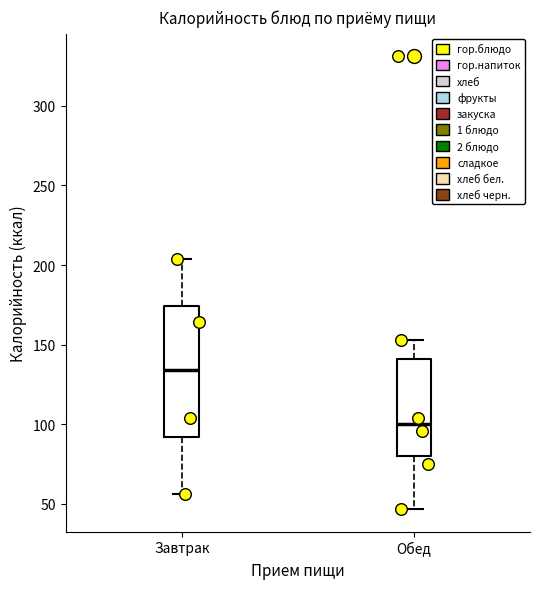

Reading left to right, transcribe this box plot: for each box, give where its median line is, the range the box spans, and where its two whiskers end, as read against the y-axis. The values are not printed on the chart, so give them approximately, as read against the axis.

Завтрак: median 135, box 90 to 175, whiskers 55 to 205
Обед: median 100, box 80 to 140, whiskers 45 to 155